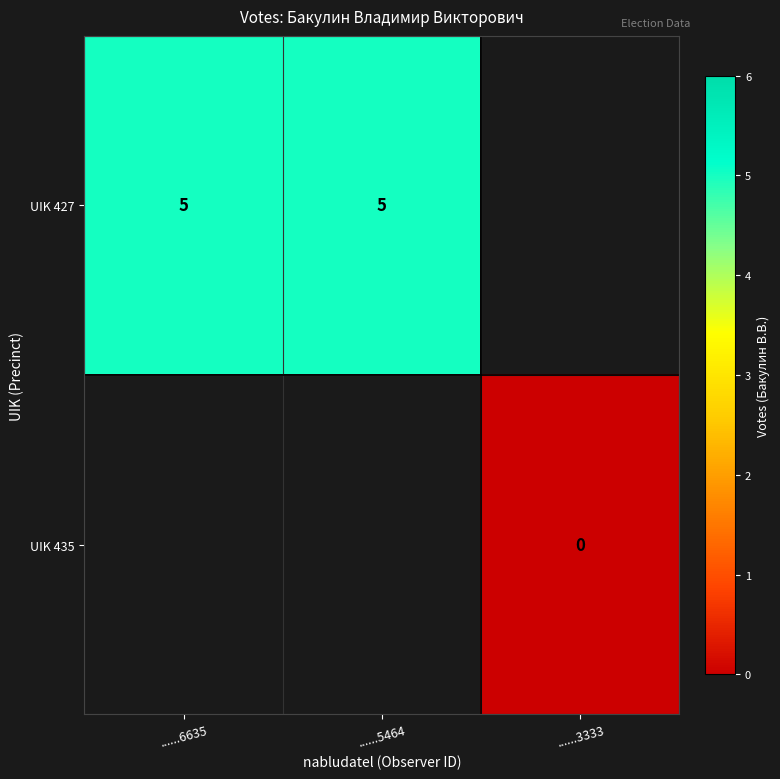

True or false: UIK 427 has a value of 5 at ......6635.

True